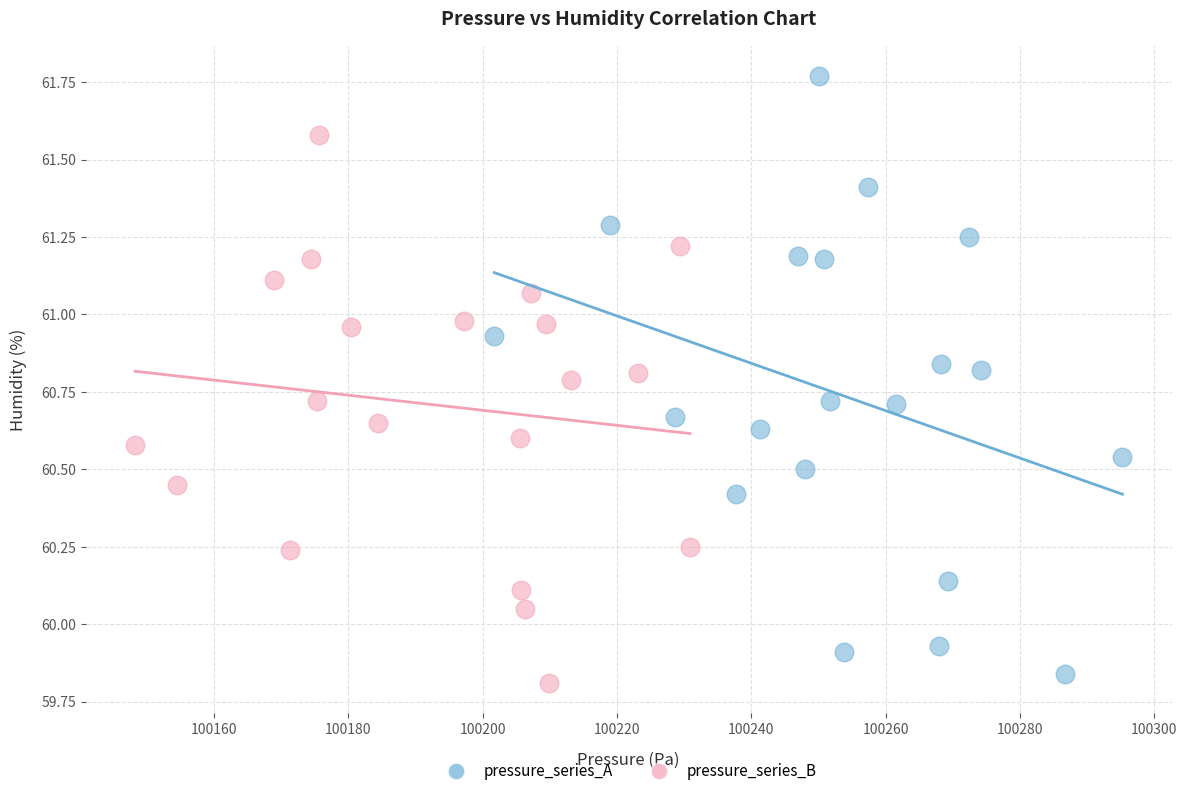

Which series contains the highest Y value?

pressure_series_A